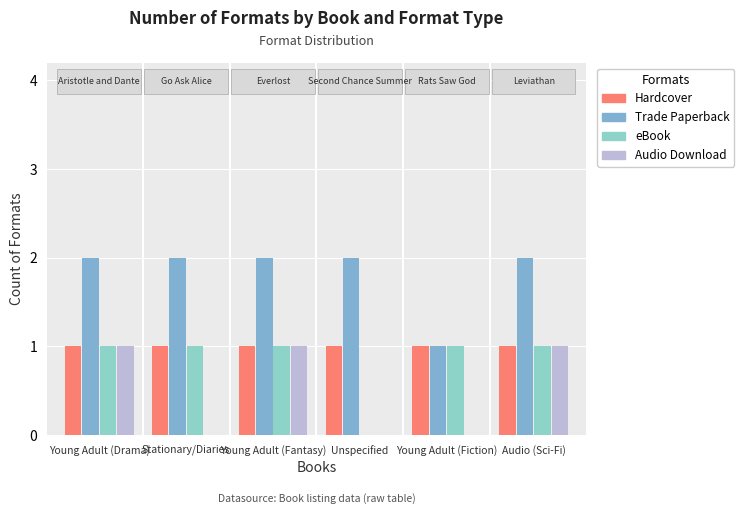

How many series are shown in this chart?

4